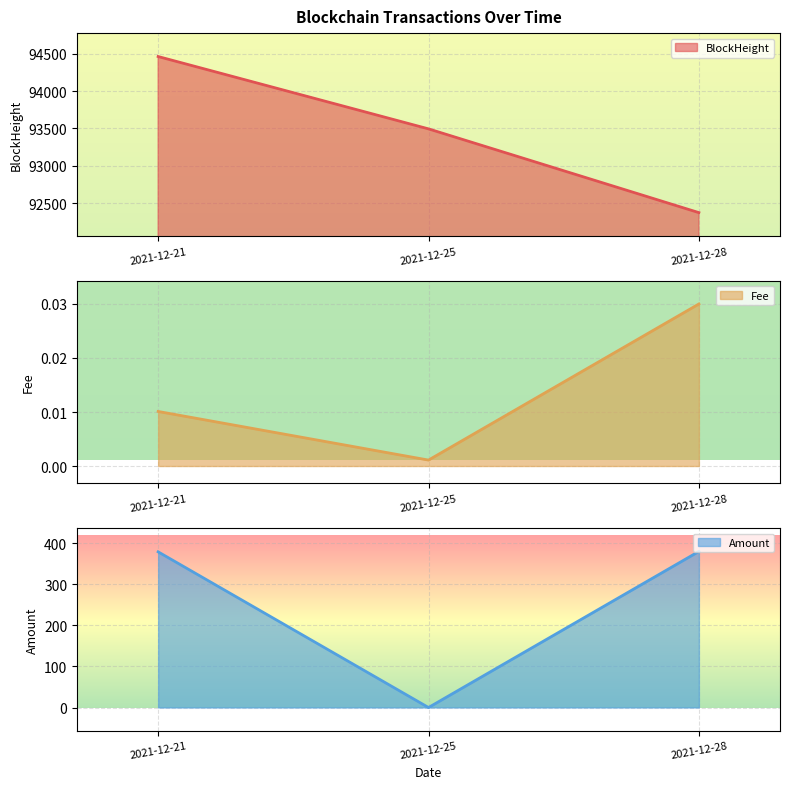

What is the maximum value shown in the chart?

94465.0